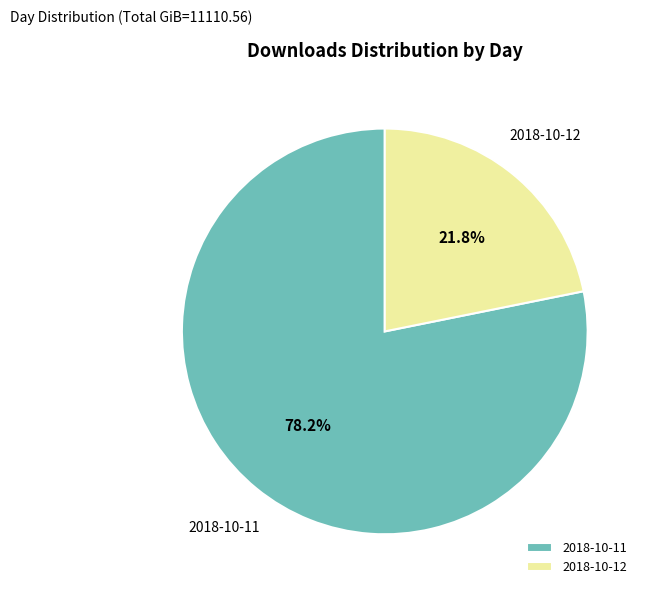

What is the ratio of the value at 2018-10-11 to the value at 2018-10-12?

3.6